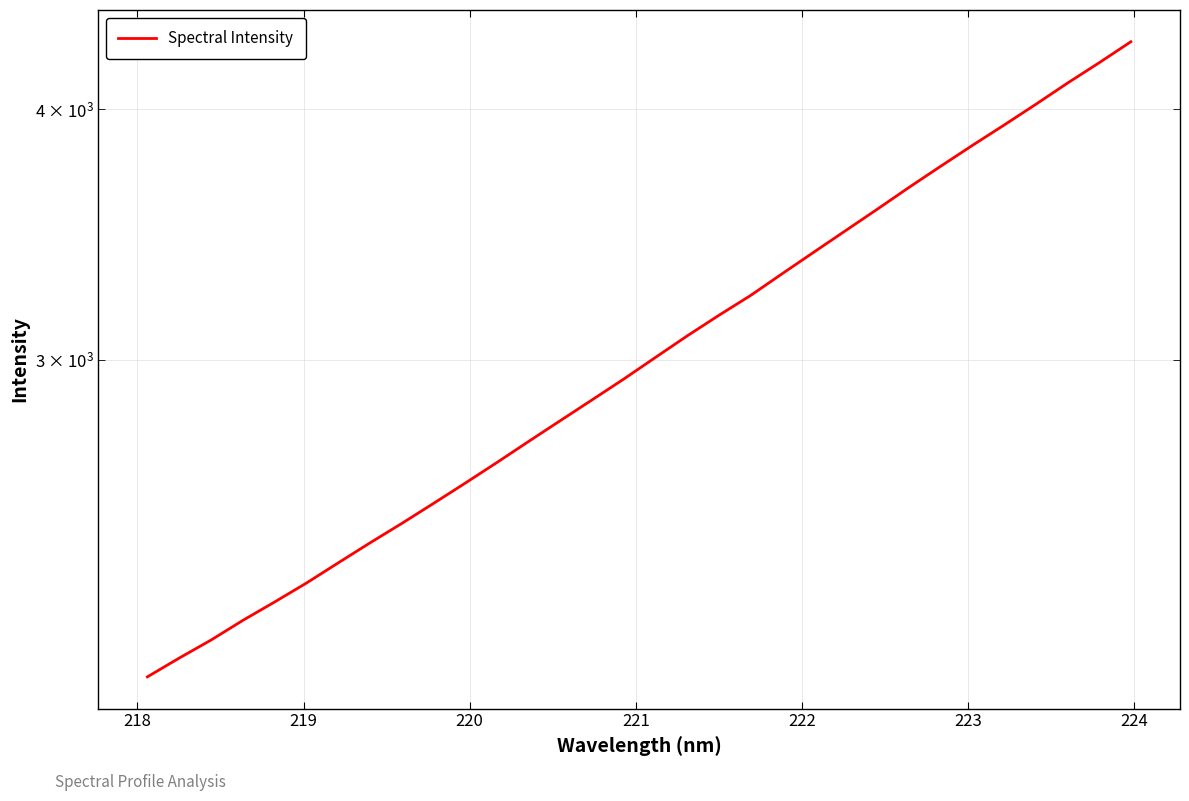

How many values exceed 3007?

16